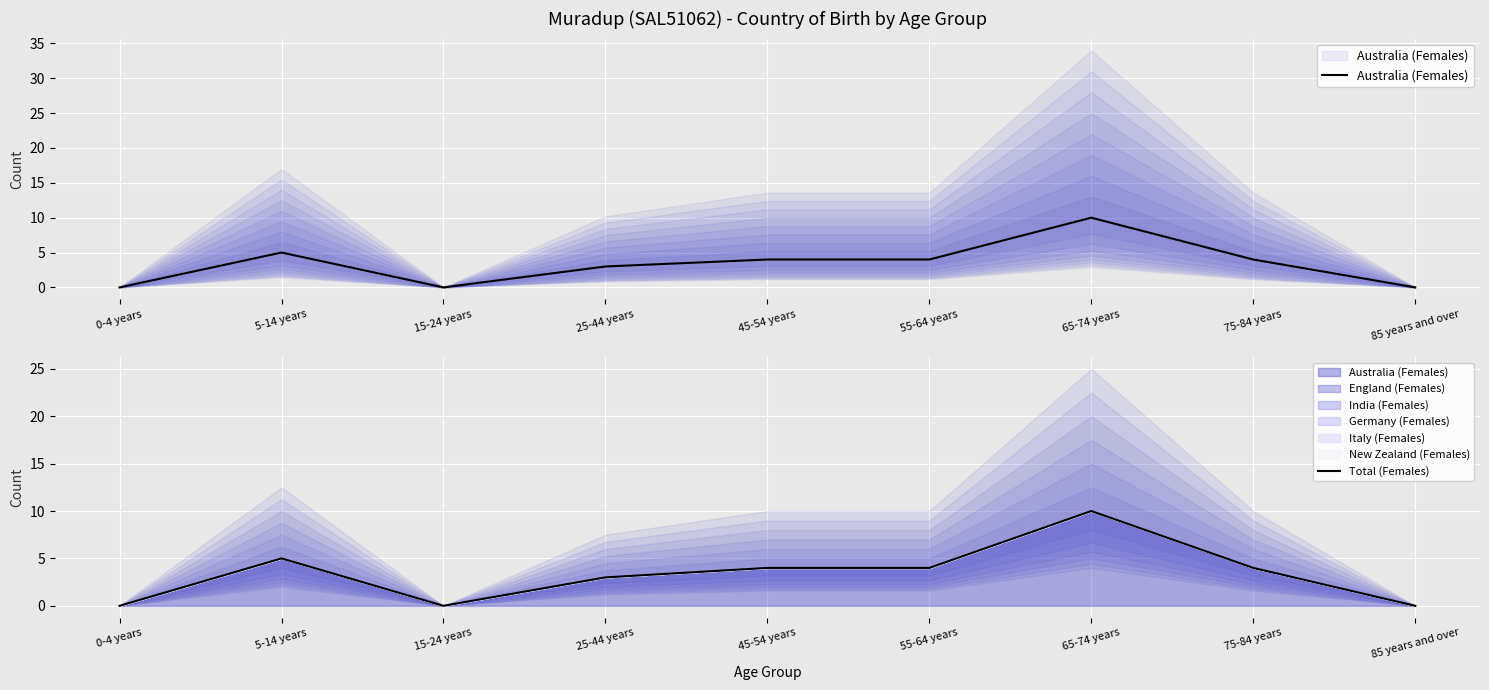

Is the value of Total (Females) at 85 years and over greater than the value of Australia (Females) at 15-24 years?

No